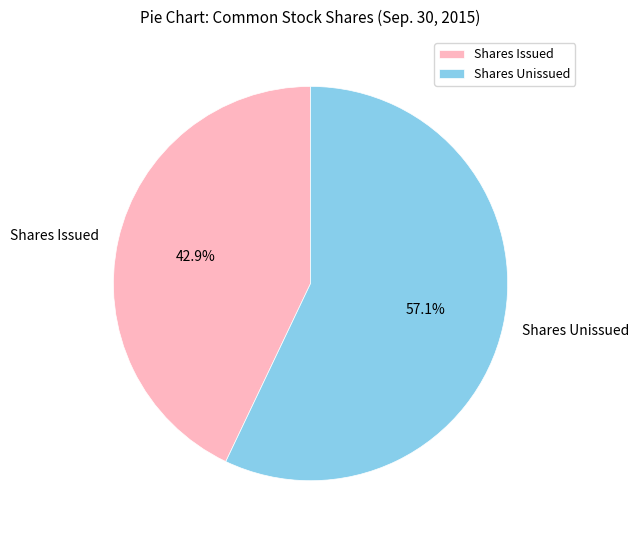

Do Shares Unissued and Shares Issued together represent more than half of the pie?

Yes